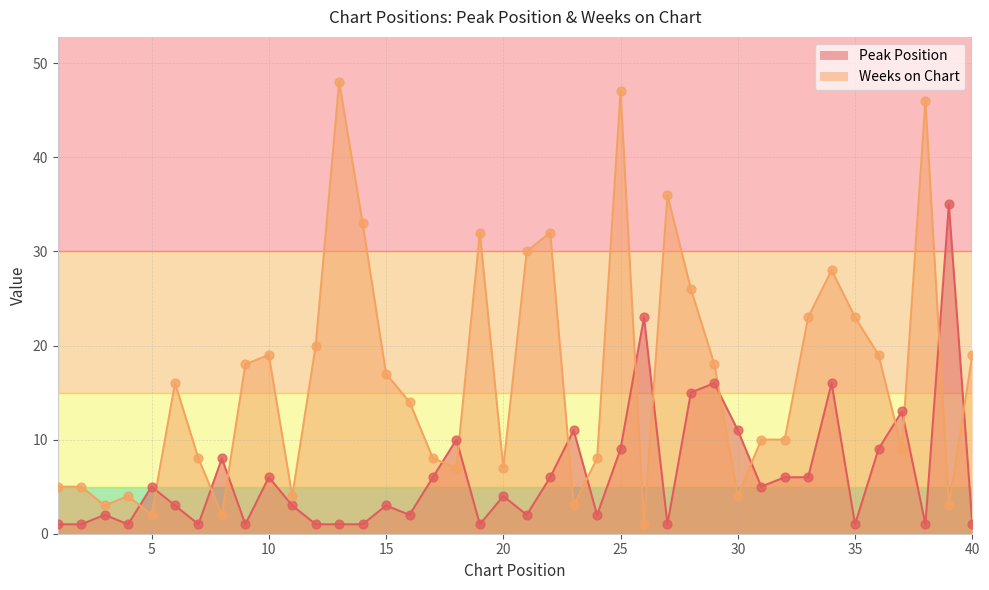

What is the total value across all series at 21?

32